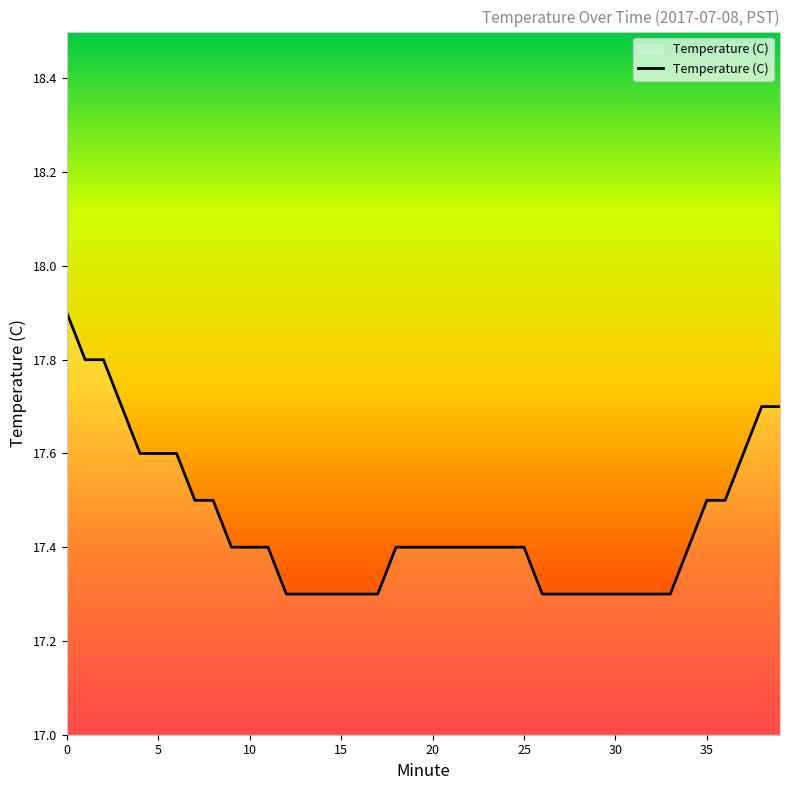

What is the difference between the maximum and minimum values?

0.6